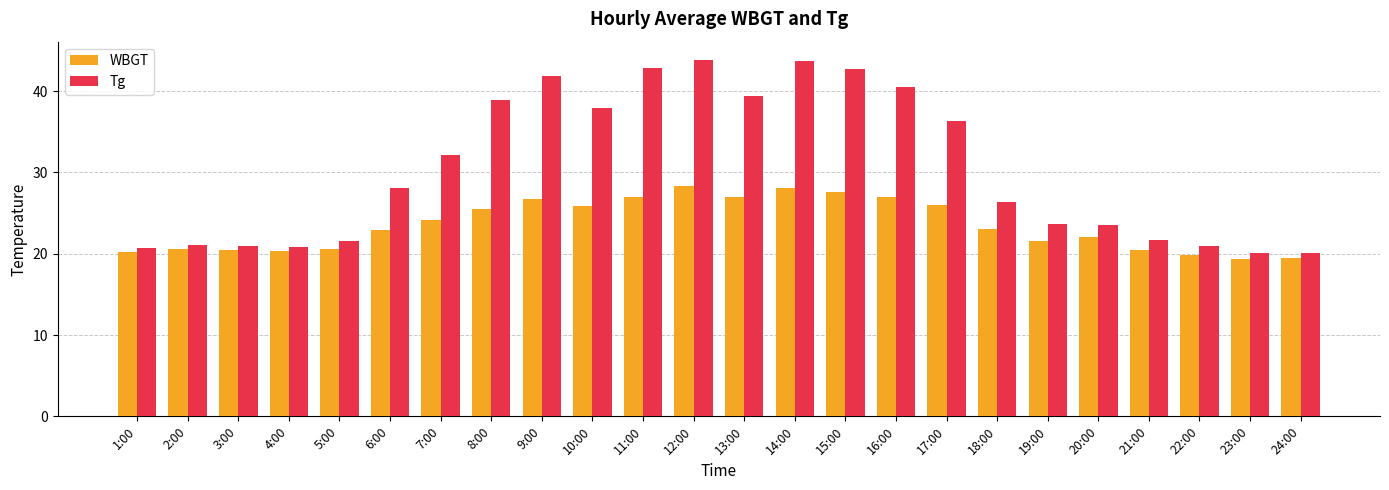

What are all the series names shown in the legend?

WBGT, Tg